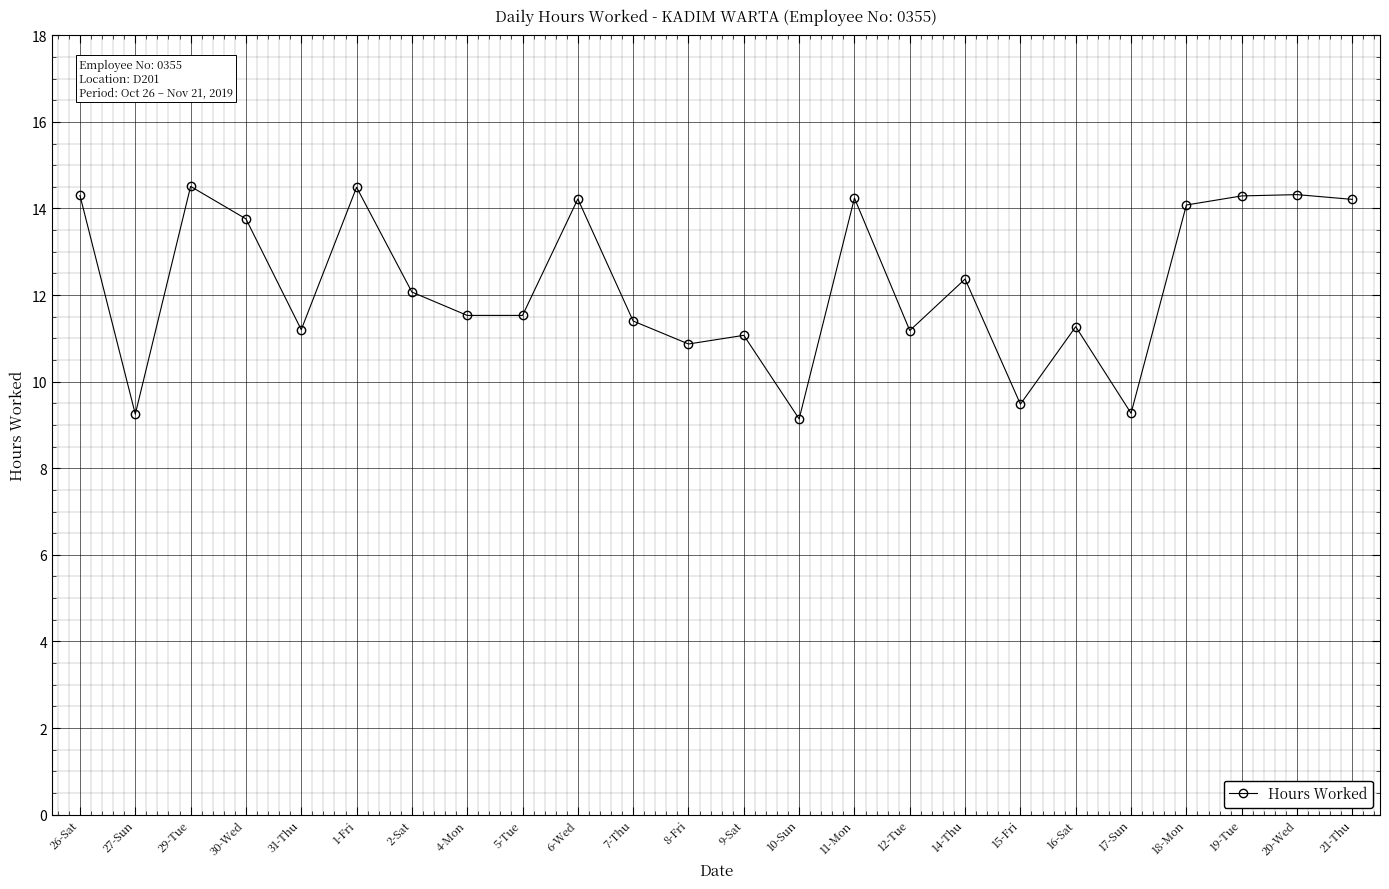

Read the value at 8-Fri.

10.9